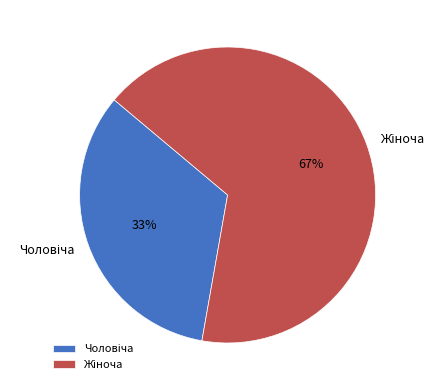

Does any single category account for the majority?

Yes